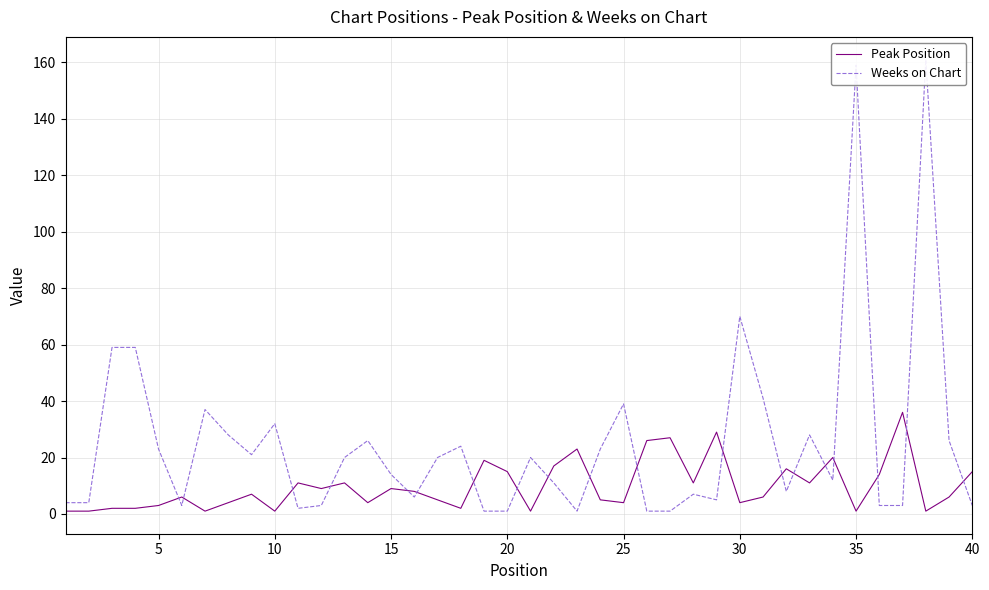

The Peak Position series shows 4 at 30. True or false?

True